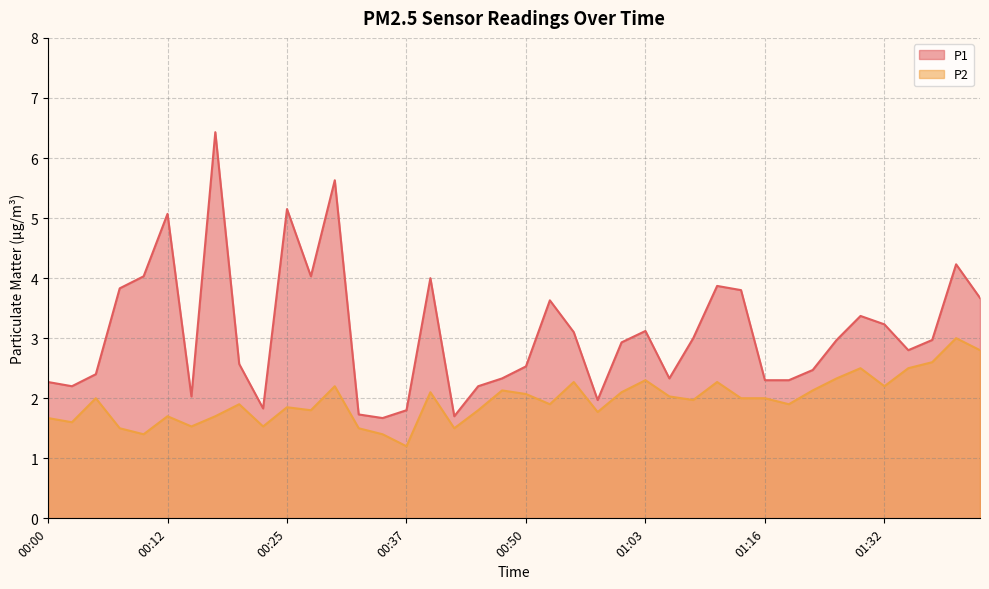

What is the label of the 26th point from the right?

00:35